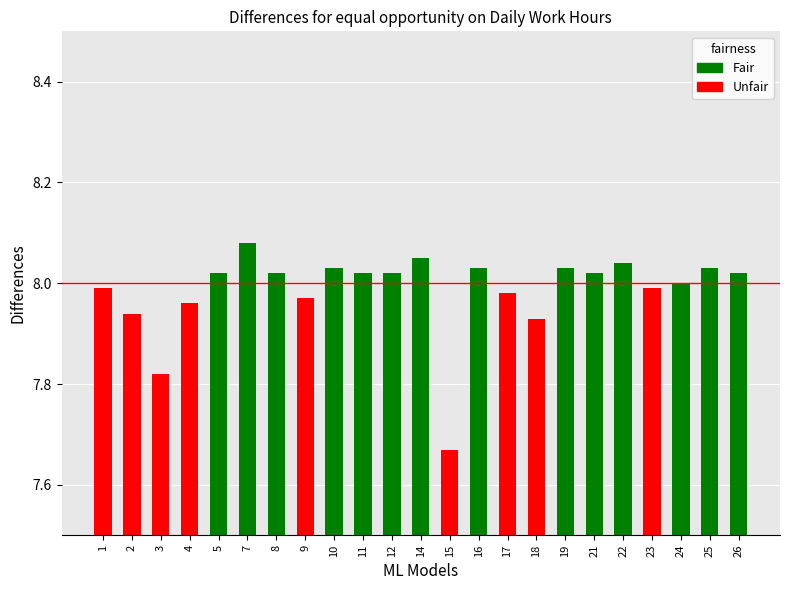

What is the sum of the values at 4 and 3?

15.8